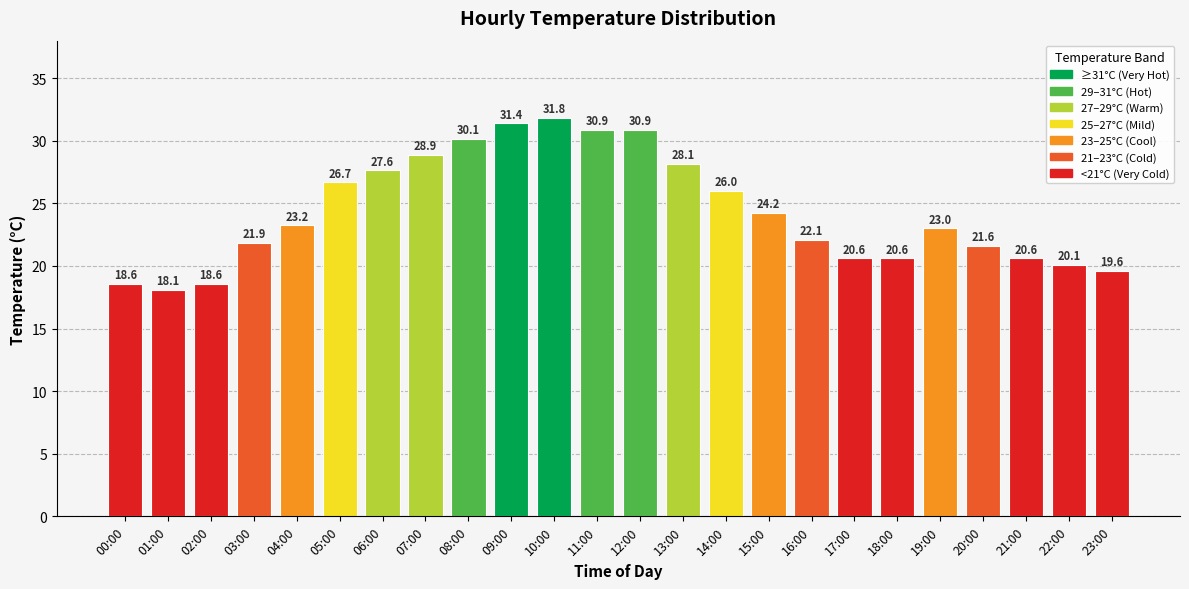

Is it true that the value at 04:00 is 23.2?

True